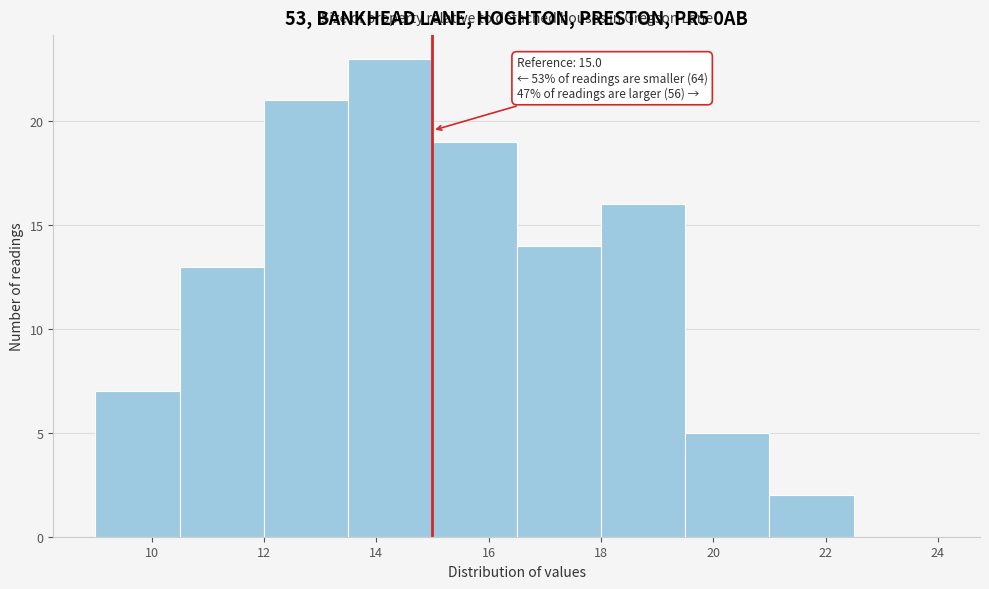

Which range on the x-axis has the tallest bar?

13.5 to 15.0